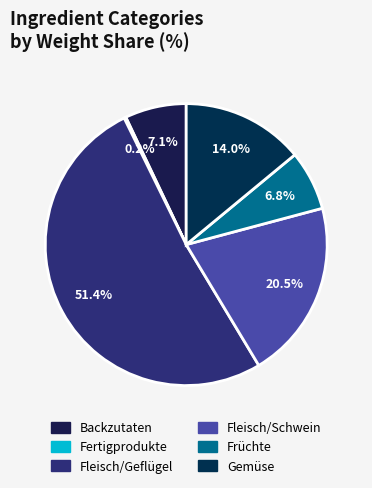

To the nearest percent, what is the difference between the Gemüse and Früchte slice percentages?

7%